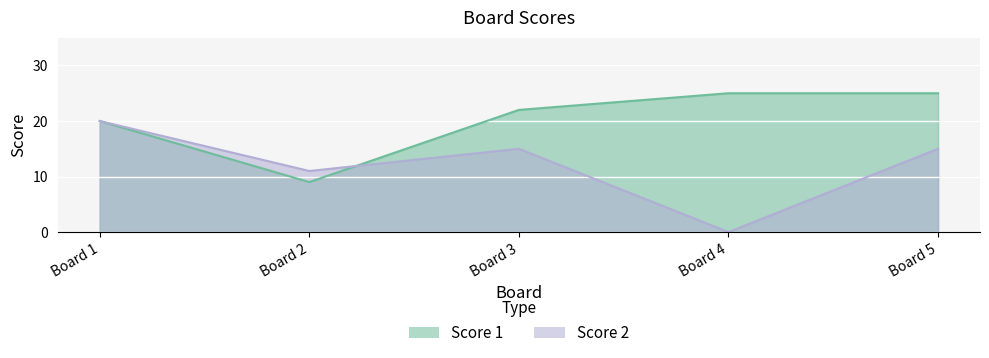

True or false: Score 1 and Score 2 intersect in this chart.

True